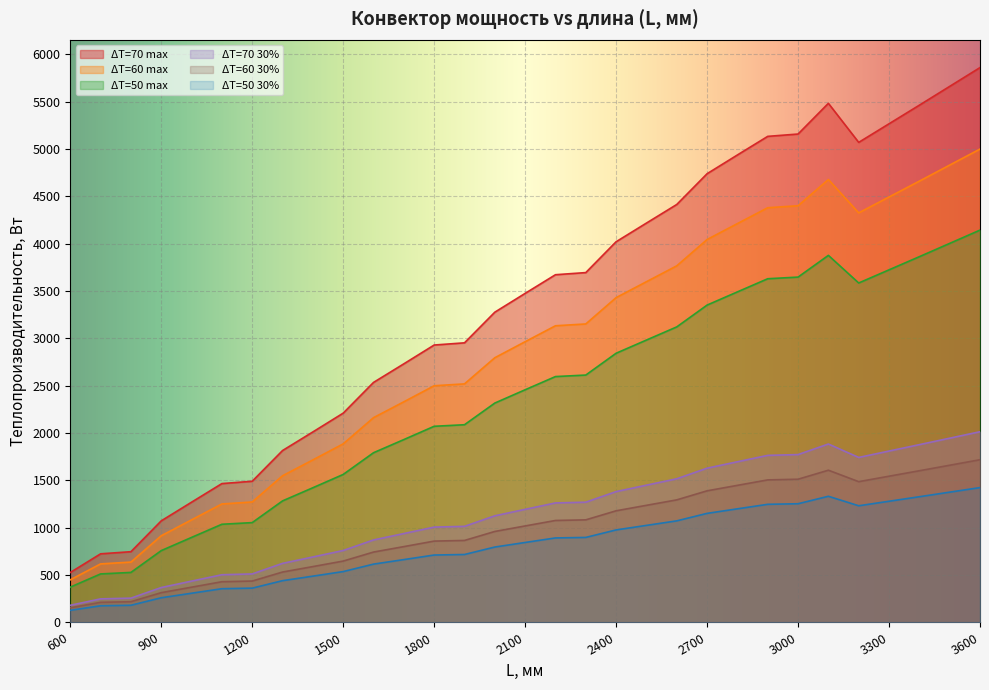

True or false: ΔT=70 30% and ΔT=50 30% intersect in this chart.

False